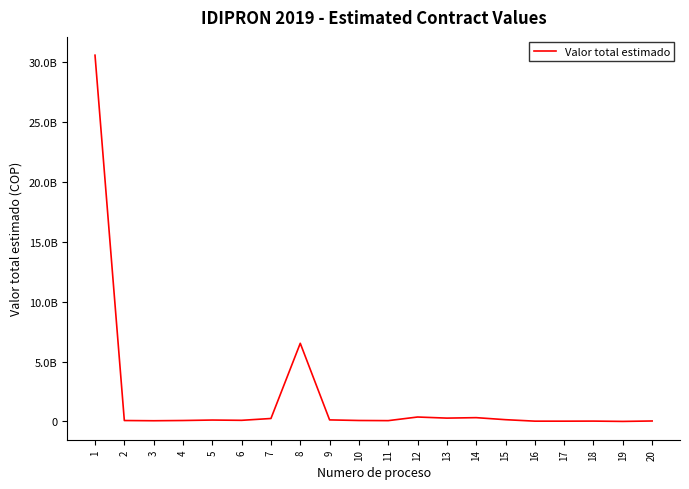

Rank the categories by value from highest to lowest.

1, 8, 12, 14, 13, 7, 15, 9, 5, 6, 10, 4, 2, 11, 3, 20, 18, 16, 17, 19